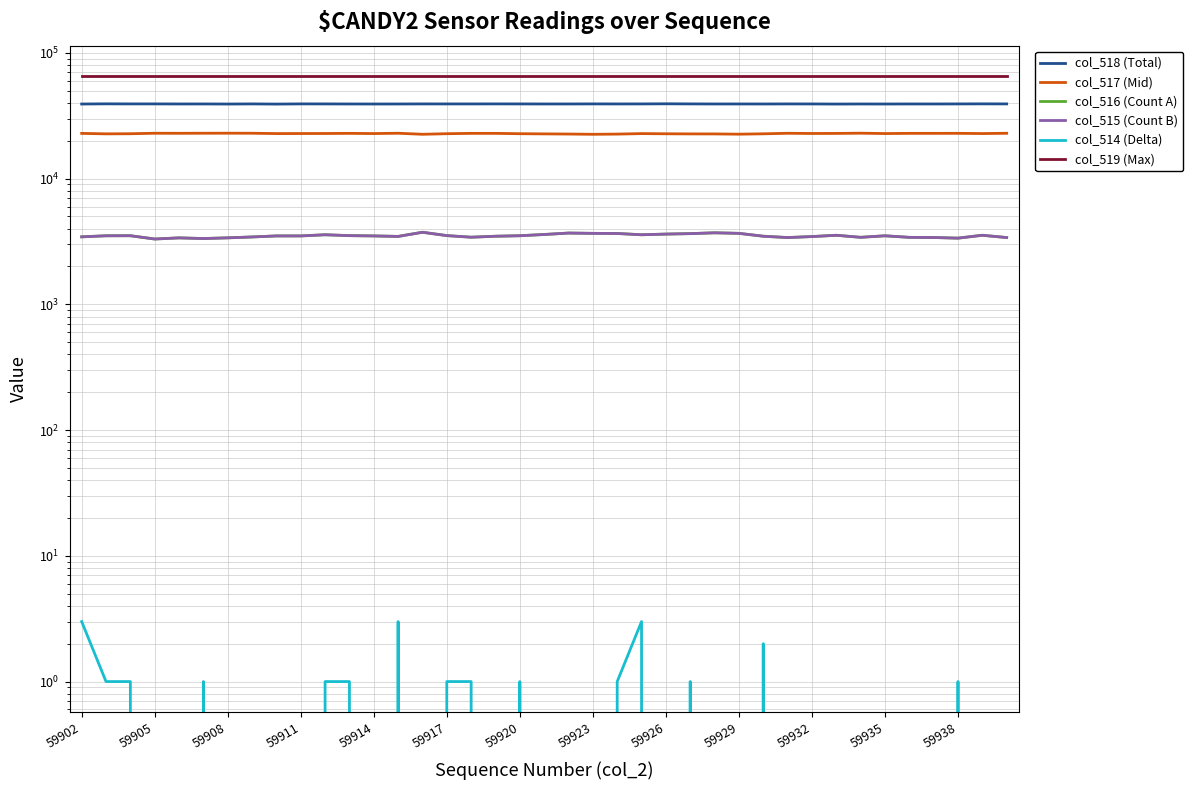

True or false: col_517 (Mid) has a value of 33571 at 22.

False